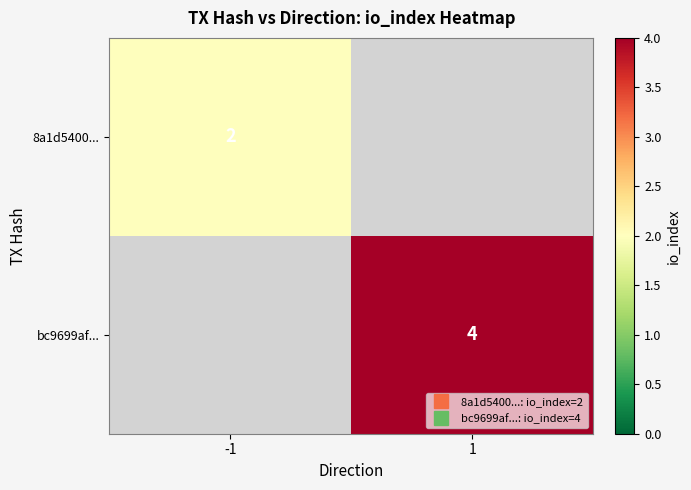

At which category does the chart reach its minimum across all series?

-1